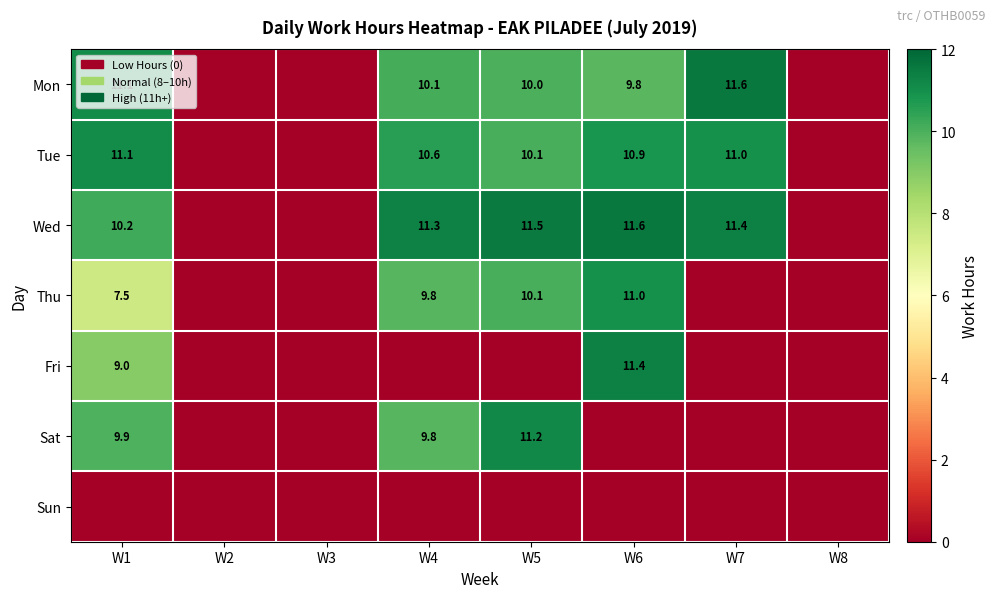

What is the total value across all series at W1?

58.8